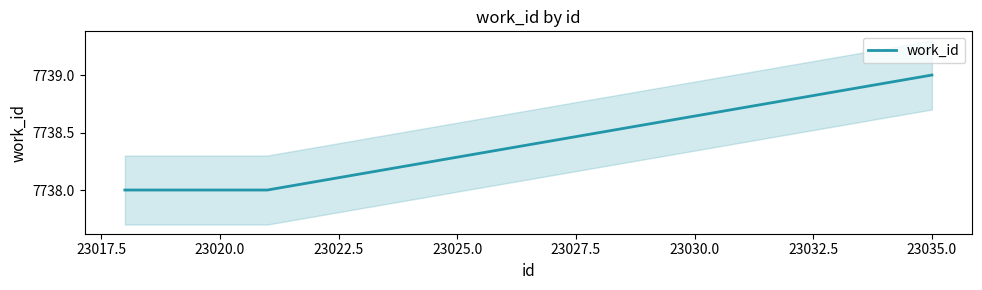

The chart shows a value of 3296 at 23035.0. True or false?

False